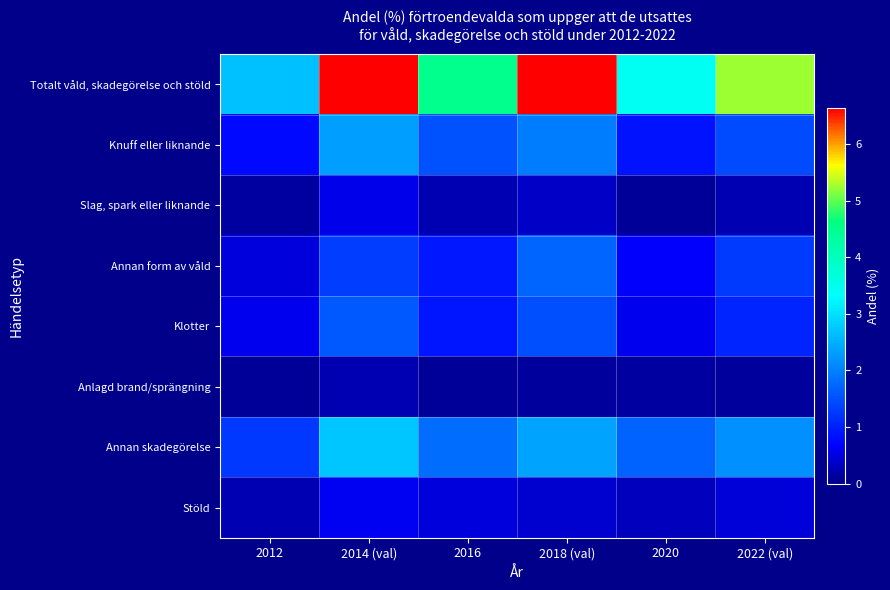

At which category does the chart reach its minimum across all series?

2016